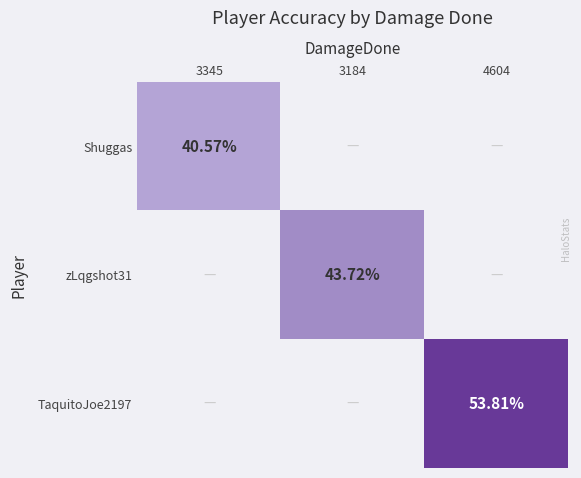

What is the difference between the maximum and minimum values in the zLqgshot31 series?

43.7